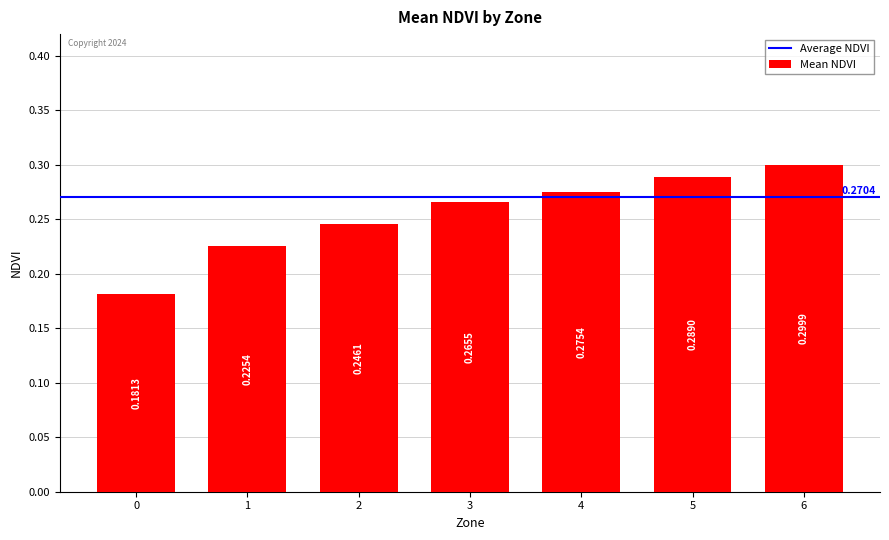

Which has a higher value, 2 or 1?

2